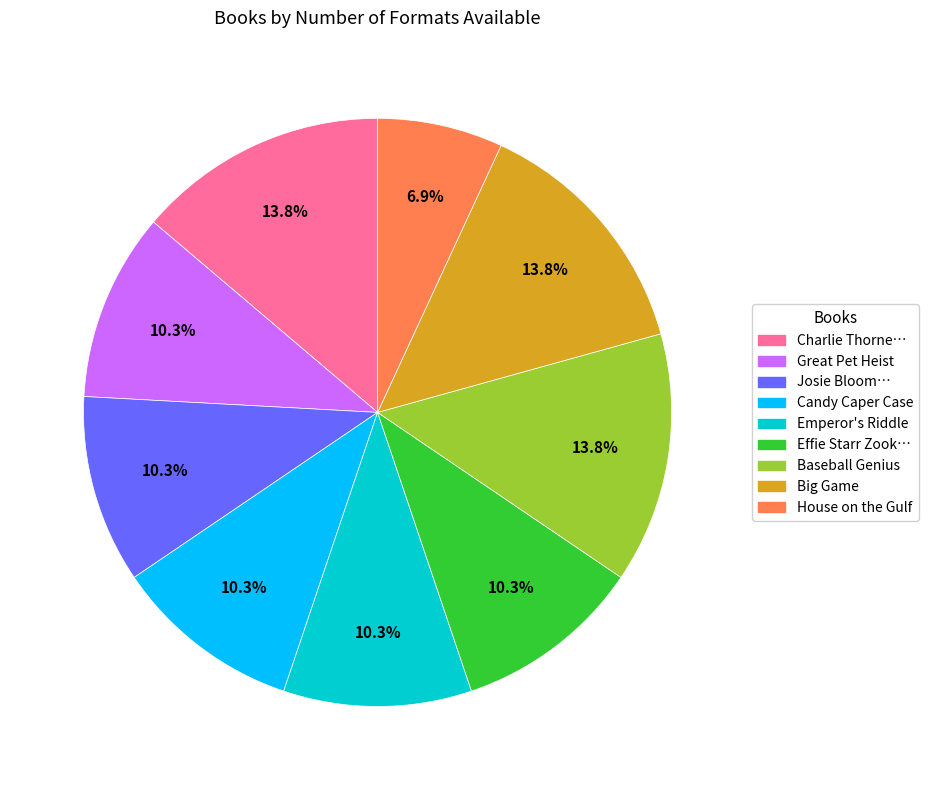

Does any single category account for the majority?

No